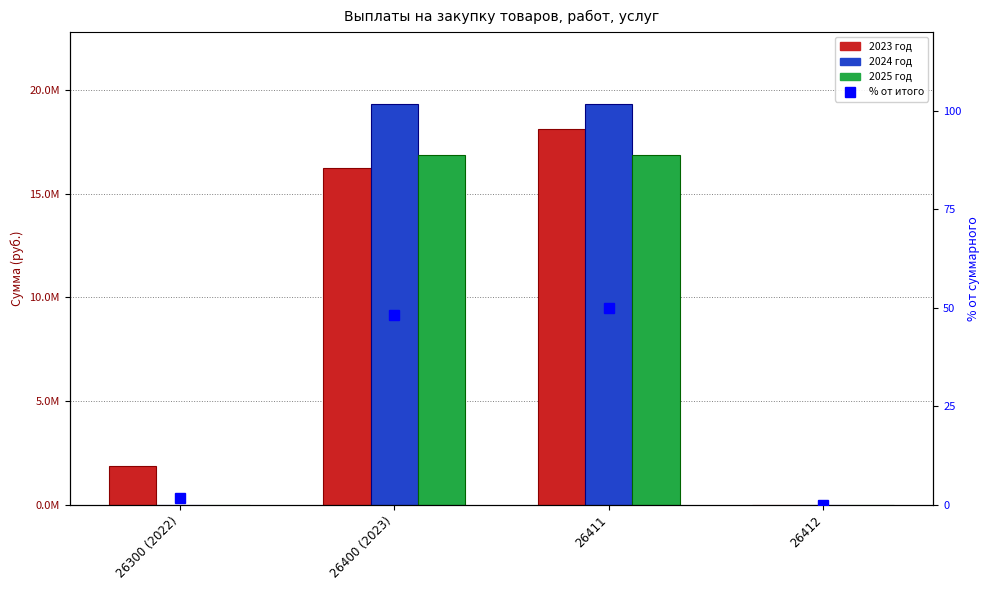

At which label does 2023 год first exceed 16262369?

26411